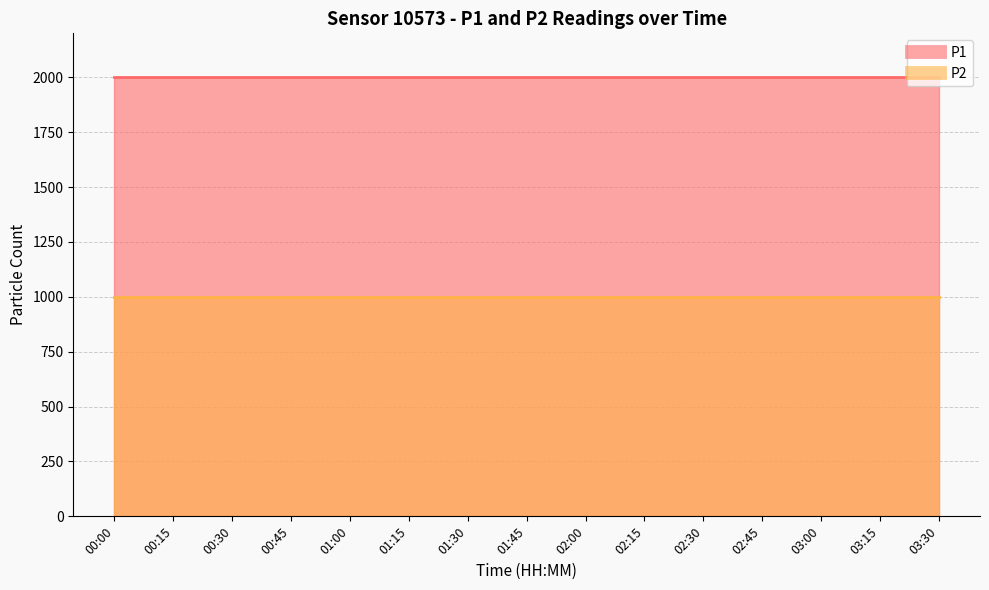

Which category has the highest value in the P2 series?

00:00